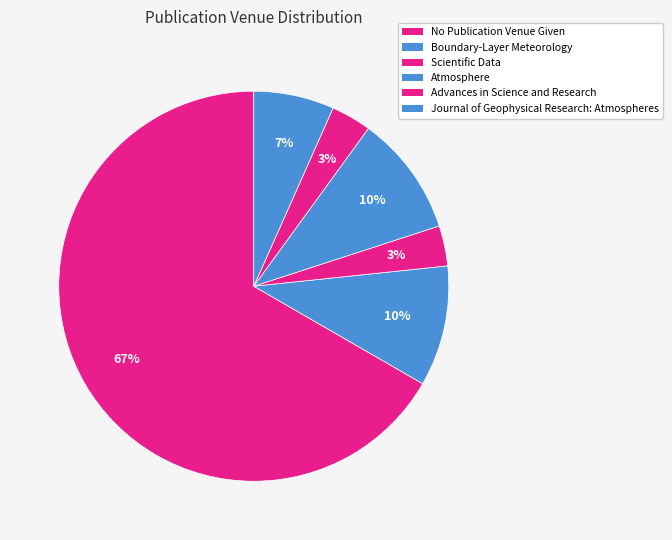

How many segments does this pie chart have?

6